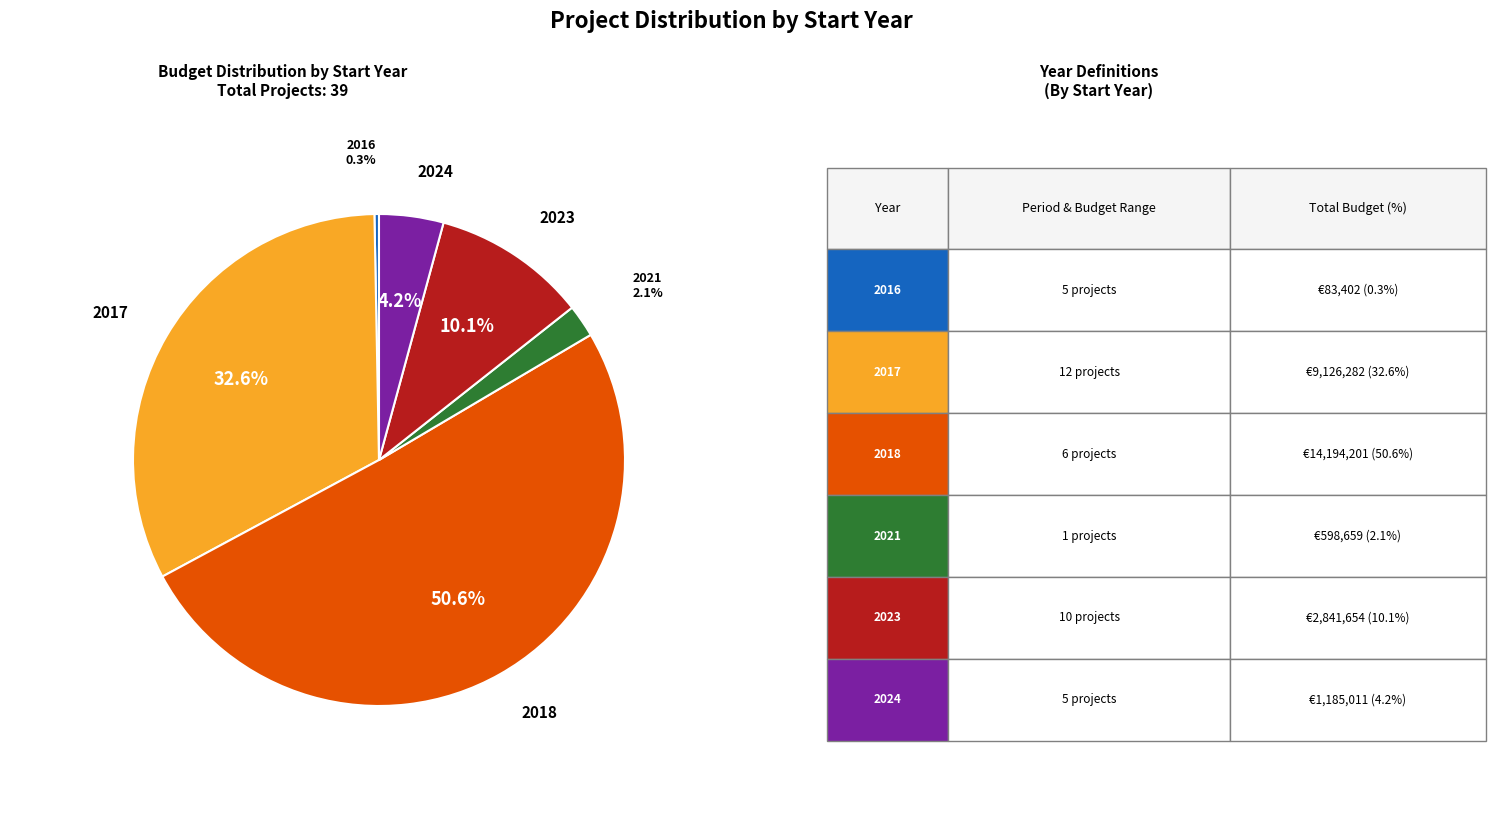

To the nearest percent, what is the difference between the largest and smallest slice percentages?

50%